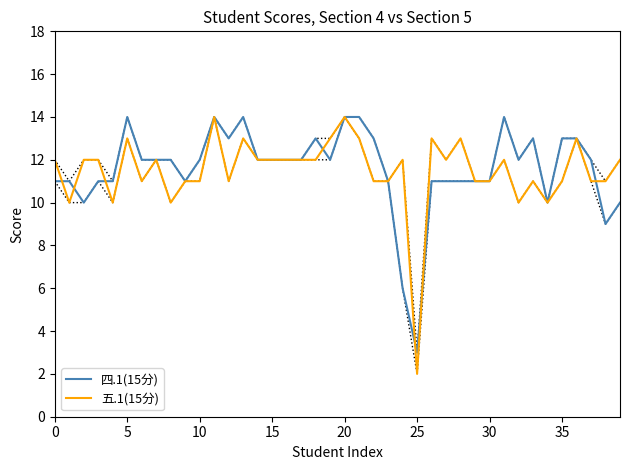

What is the sum of all 五.1(15分) values?

459